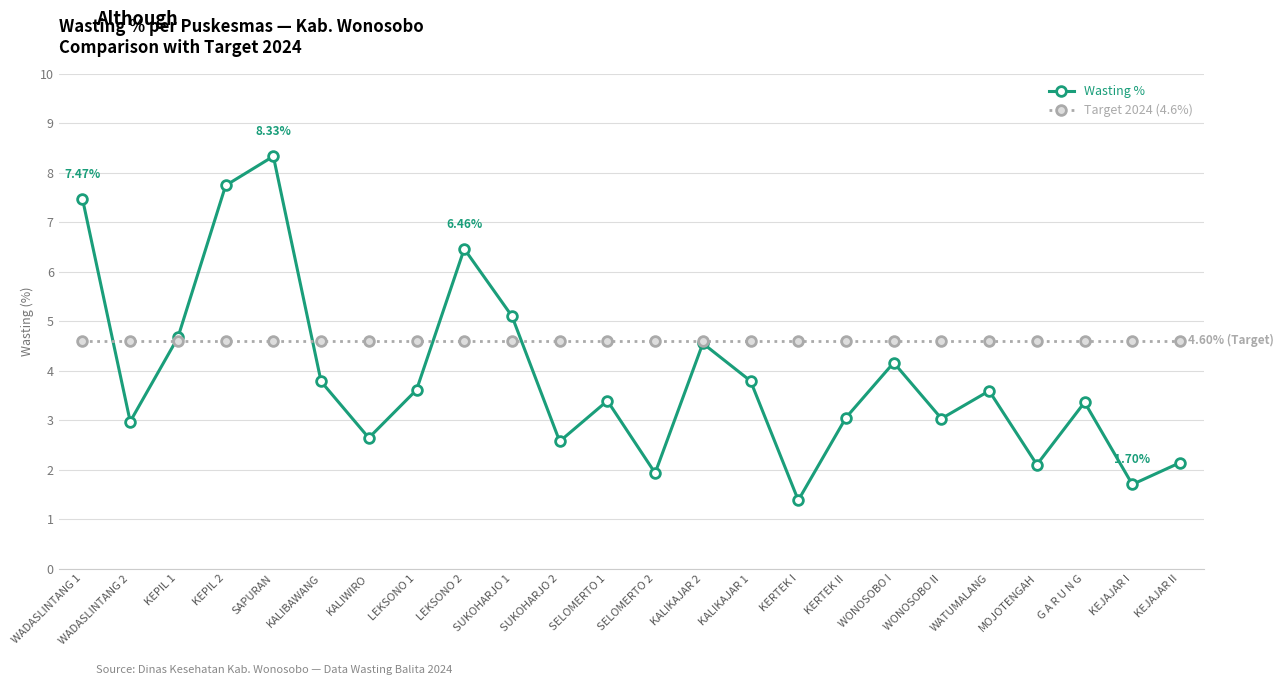

Which series has the largest range (max minus min)?

Wasting %